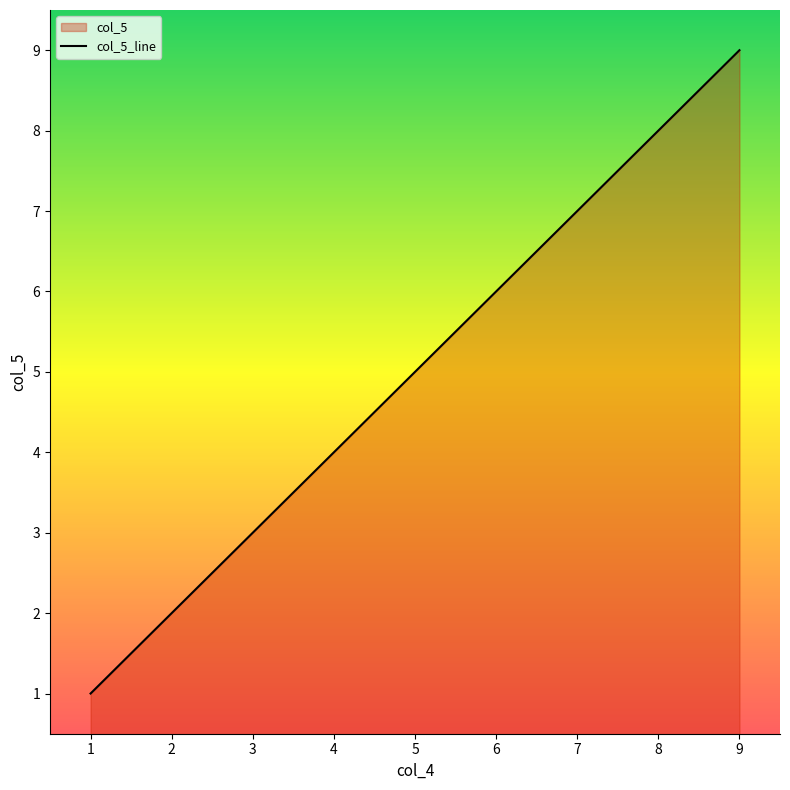

What is the minimum value shown in the chart?

1